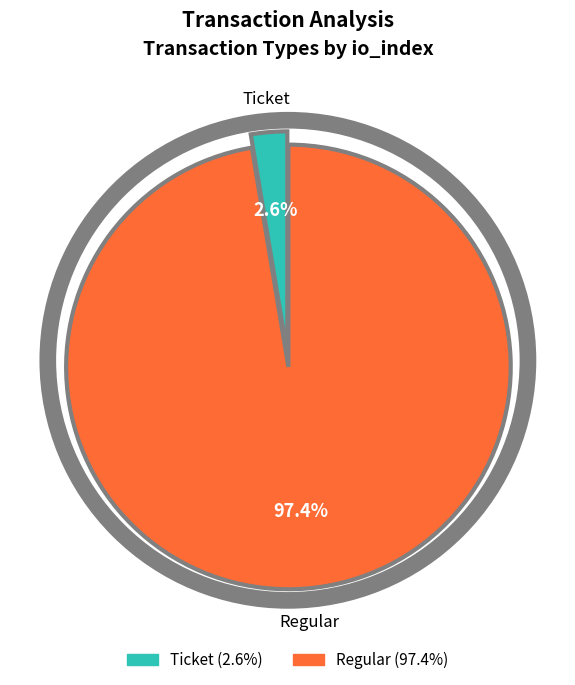

How much of the chart is everything except Ticket?

97.4%